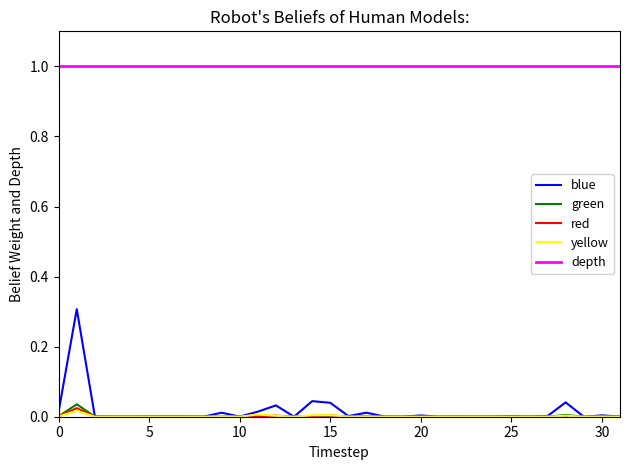

True or false: yellow and depth intersect in this chart.

False